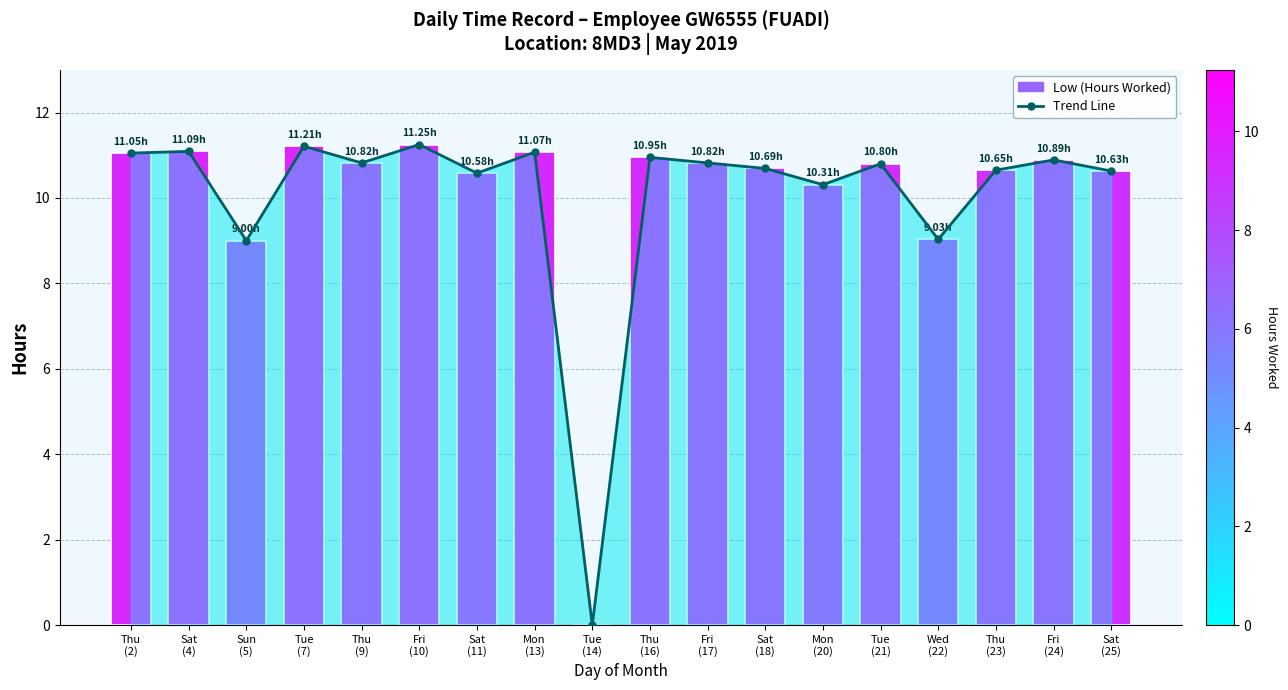

Count the number of categories in the chart.

18